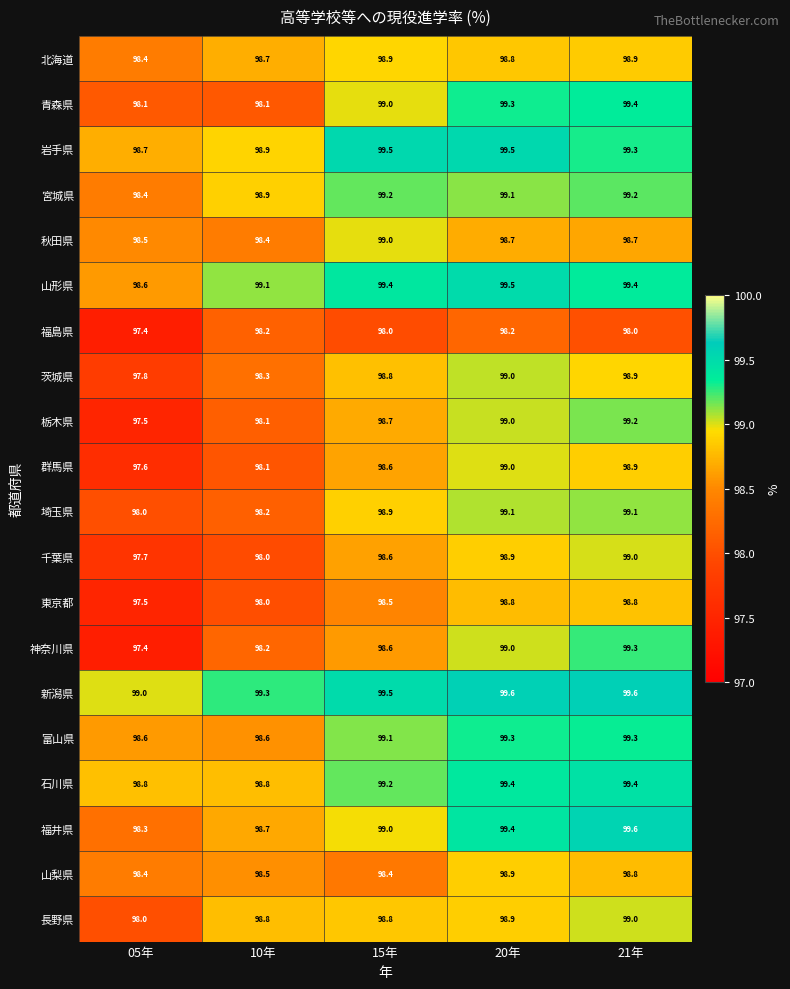

The value of 東京都 at 20年 is 40.1. True or false?

False